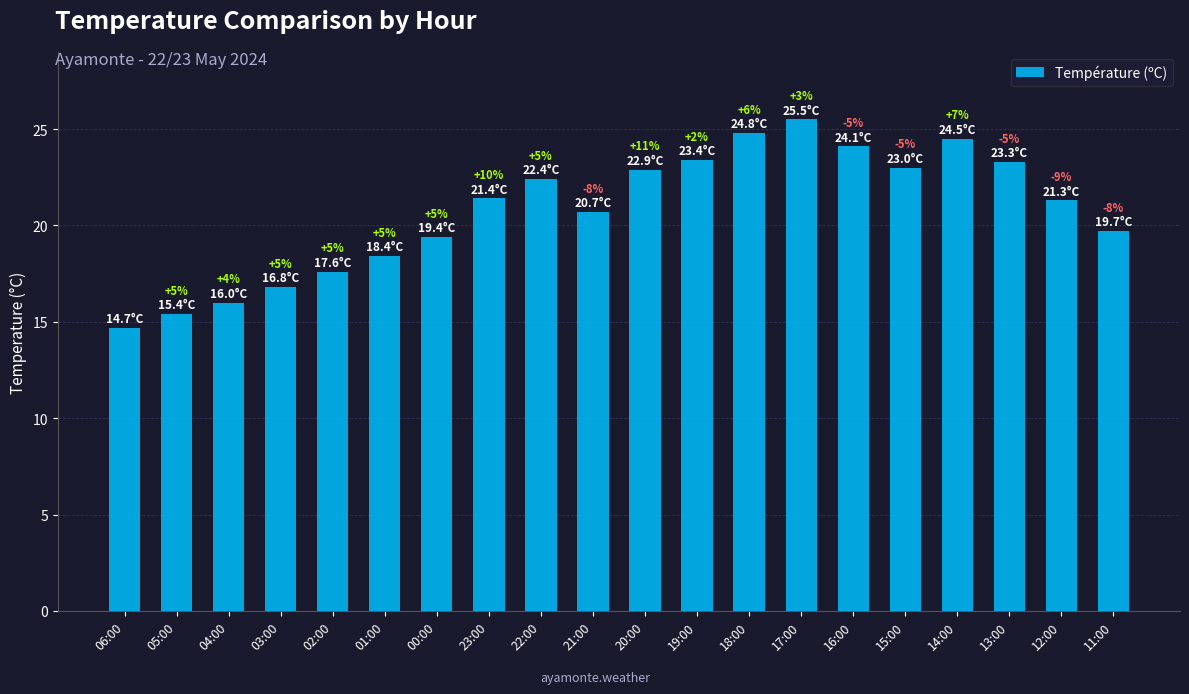

How many bars are there in total?

20